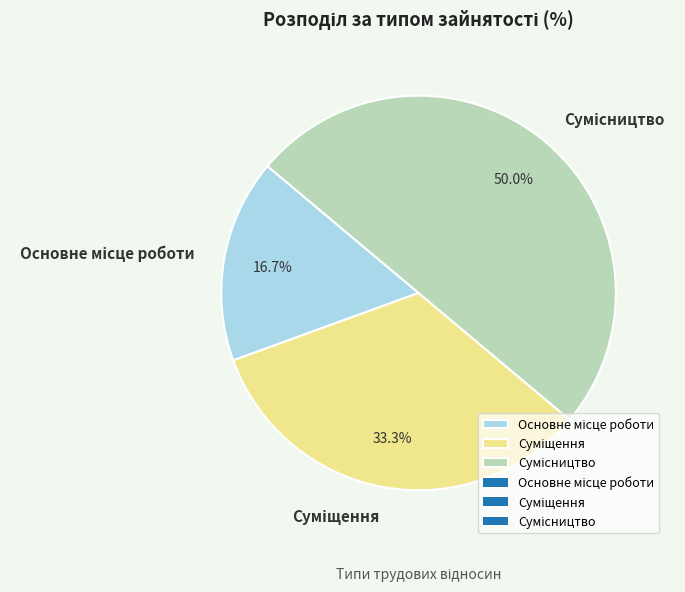

Is it true that Сумісництво is 50% of the pie?

True